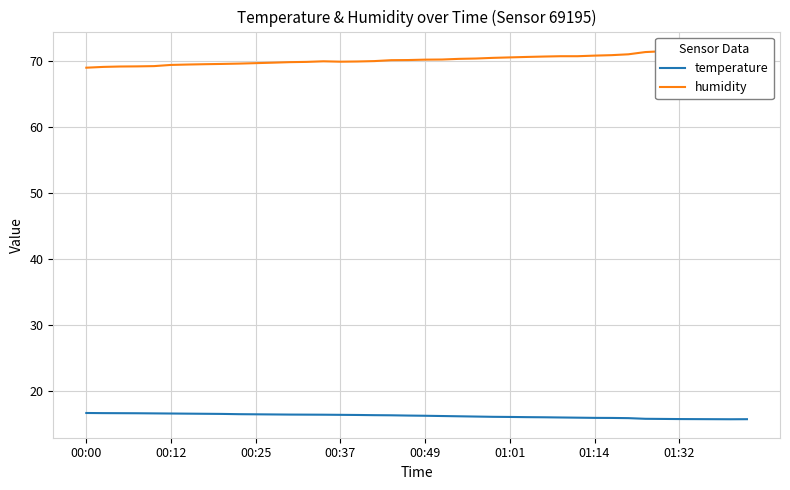

Where does the temperature series first go above 16?

00:00